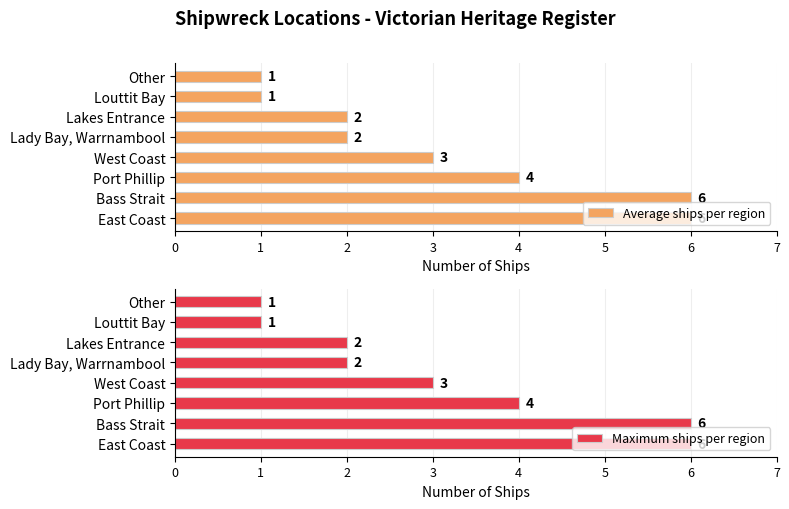

What is the highest value of the Average ships per region series?

6